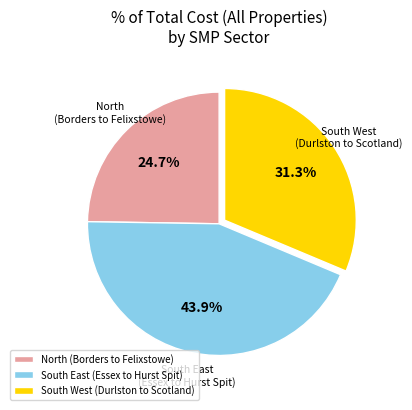

Does any single category account for the majority?

No